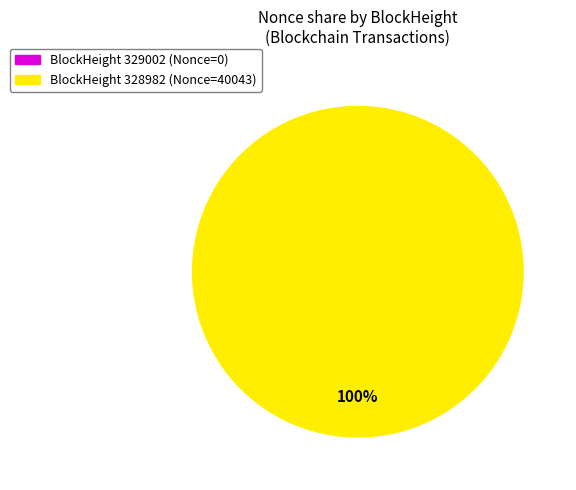

What percentage is the 328982 slice, to the nearest percent?

100%